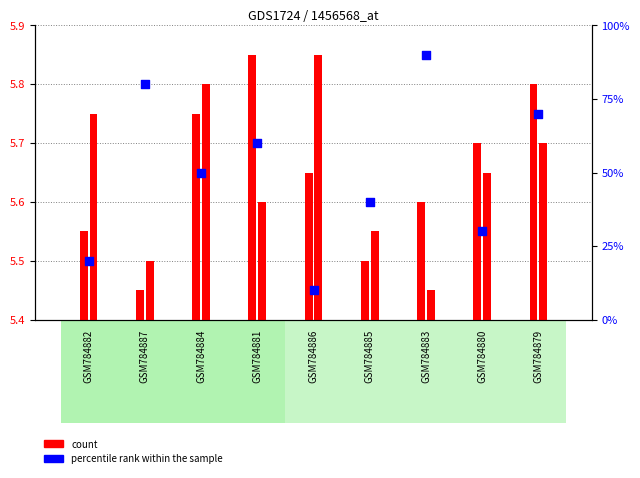

Which series has the widest spread of Y values?

percentile rank within the sample